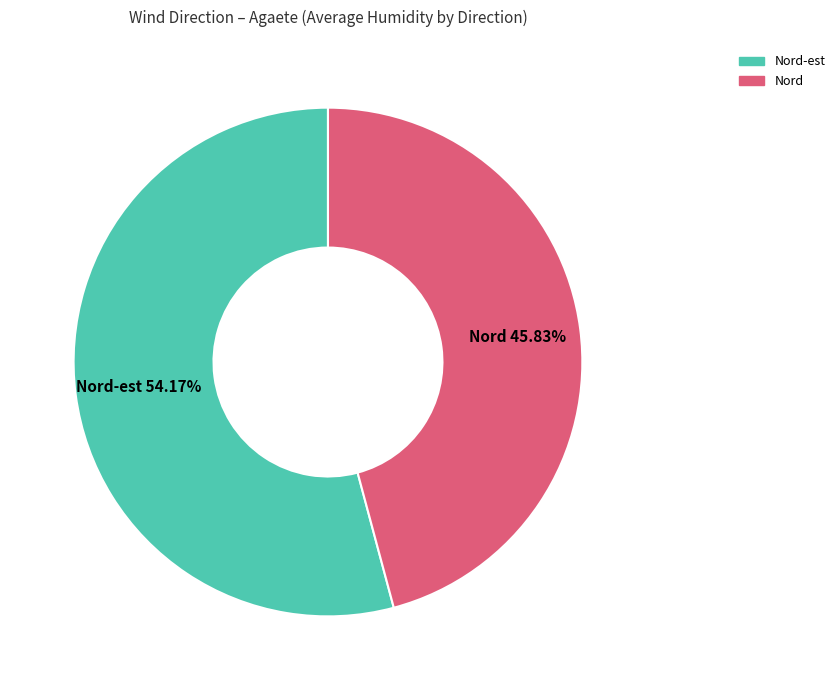

How many slices are in this pie chart?

2